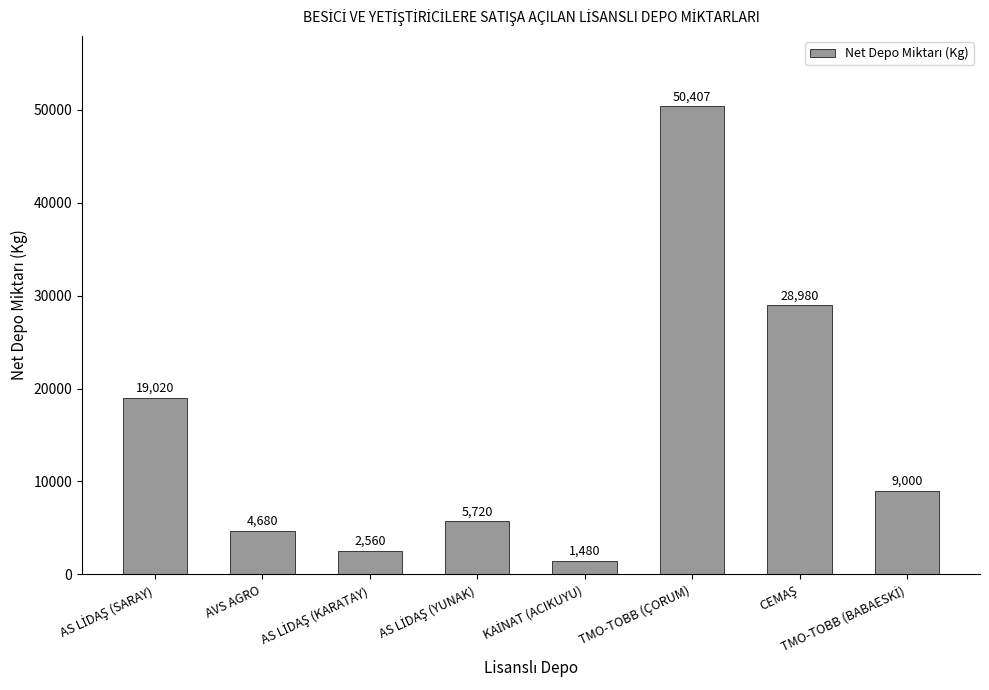

Count the number of data series in this chart.

1